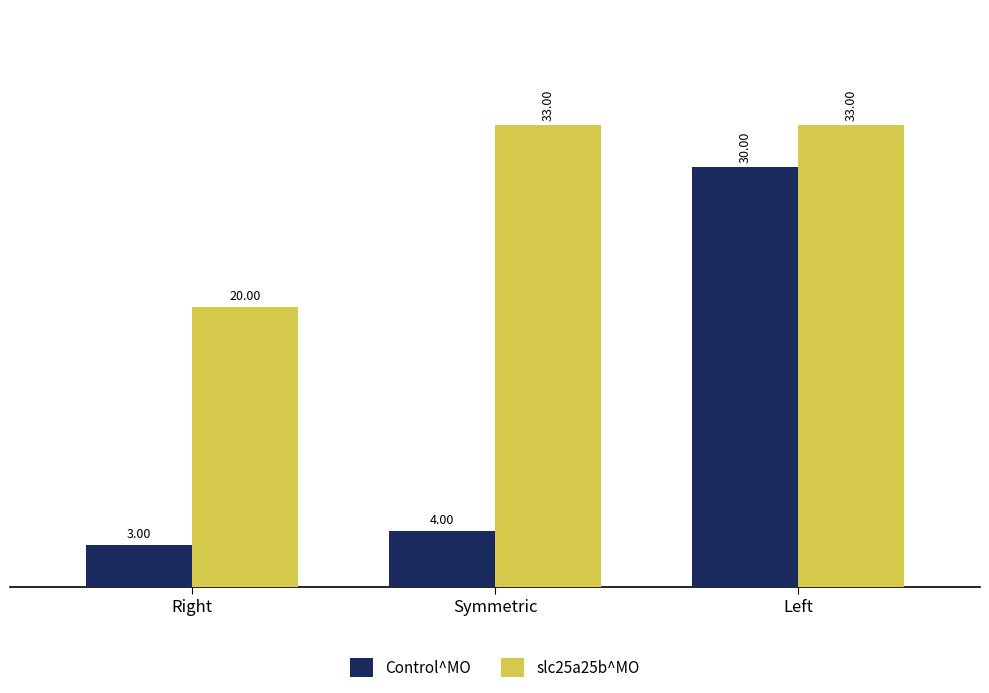

Rank the series by their maximum value, from highest to lowest.

slc25a25b^MO, Control^MO